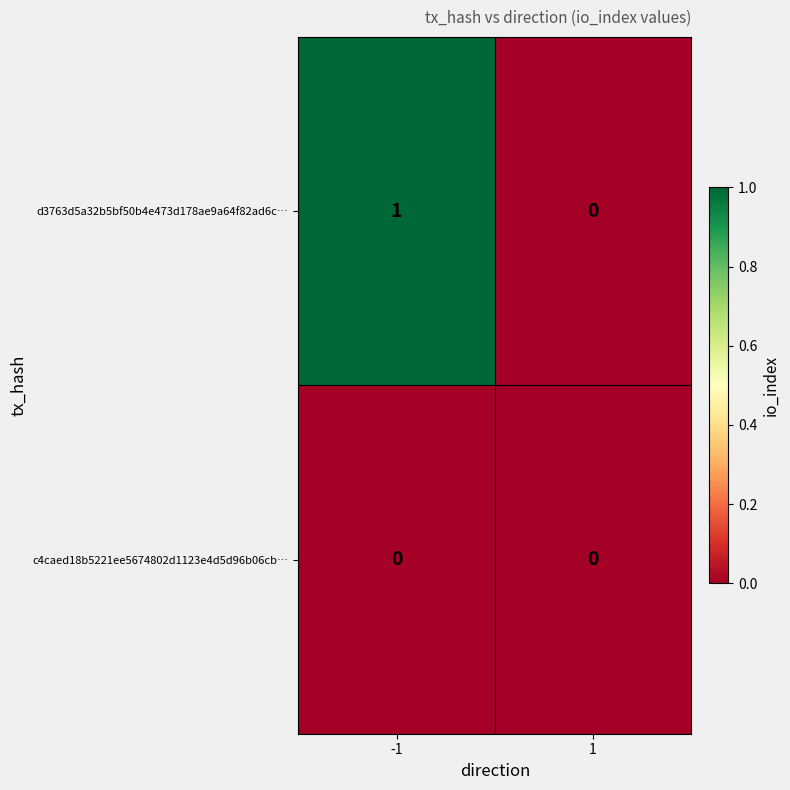

Which series has the largest total across all categories?

d3763d5a32b5bf50b4e473d178ae9a64f82ad6c…